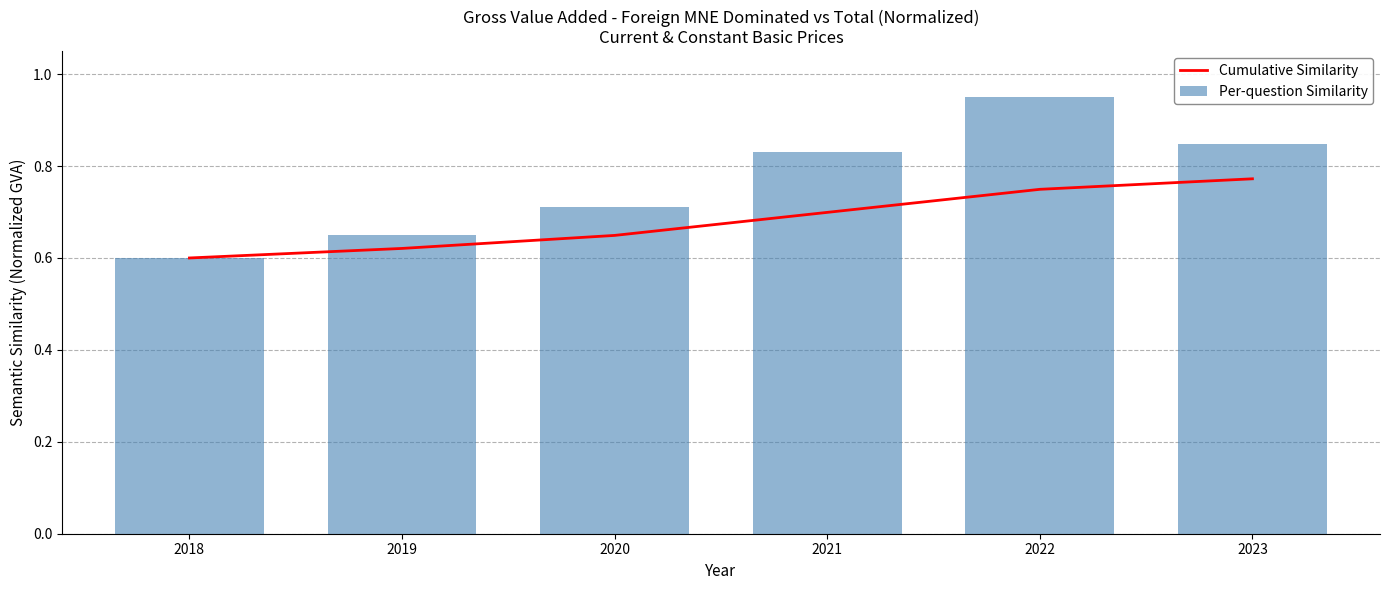

What is the greatest value displayed?

0.9